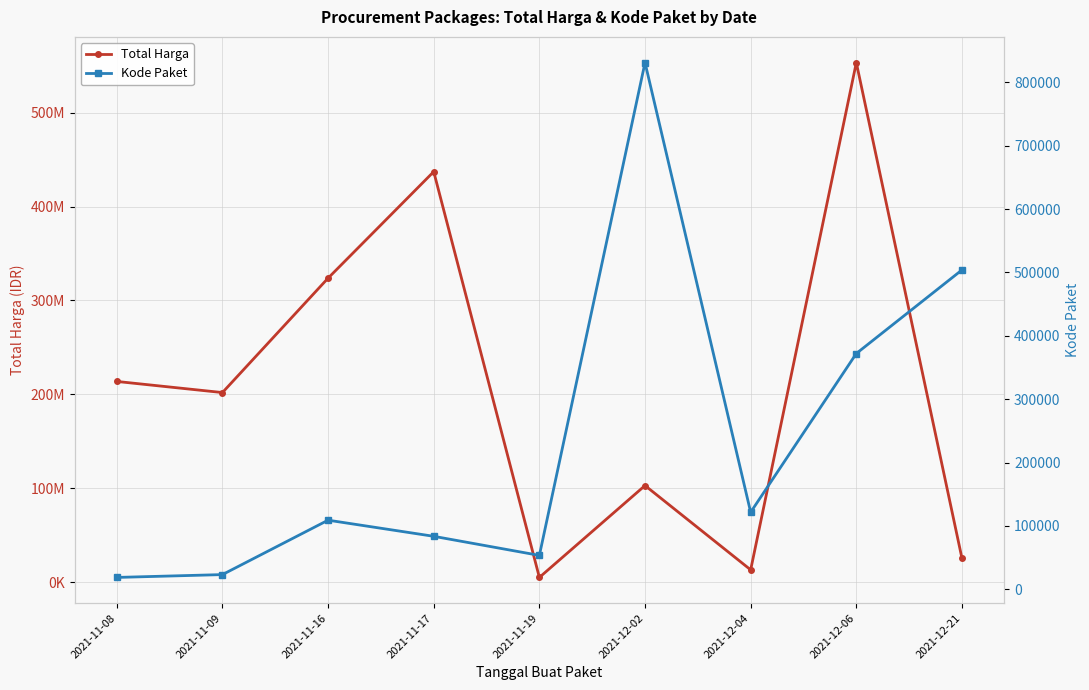

Rank the series by their maximum value, from highest to lowest.

Total Harga, Kode Paket